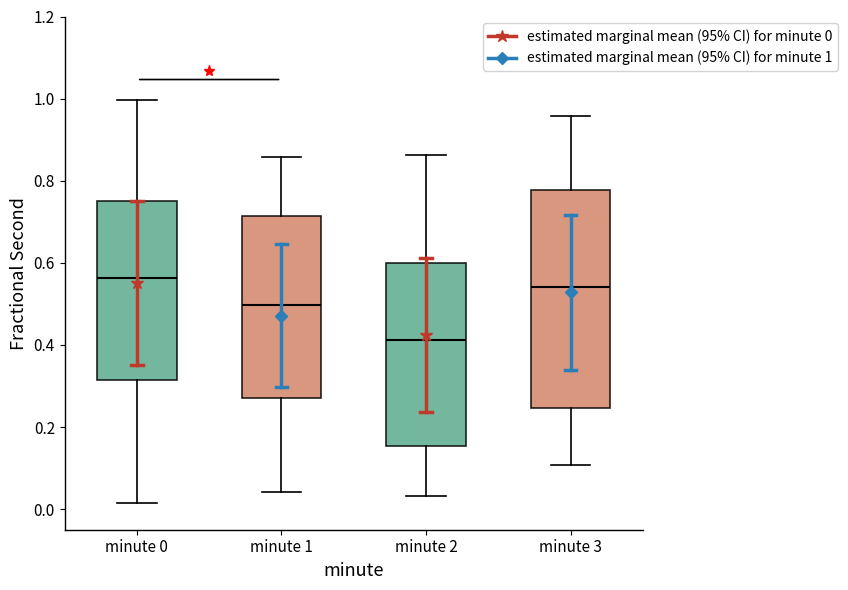

Where does the median line of the box for minute 0 sit on the y-axis? The values are not printed on the chart, so give them approximately, as read against the axis.

0.56